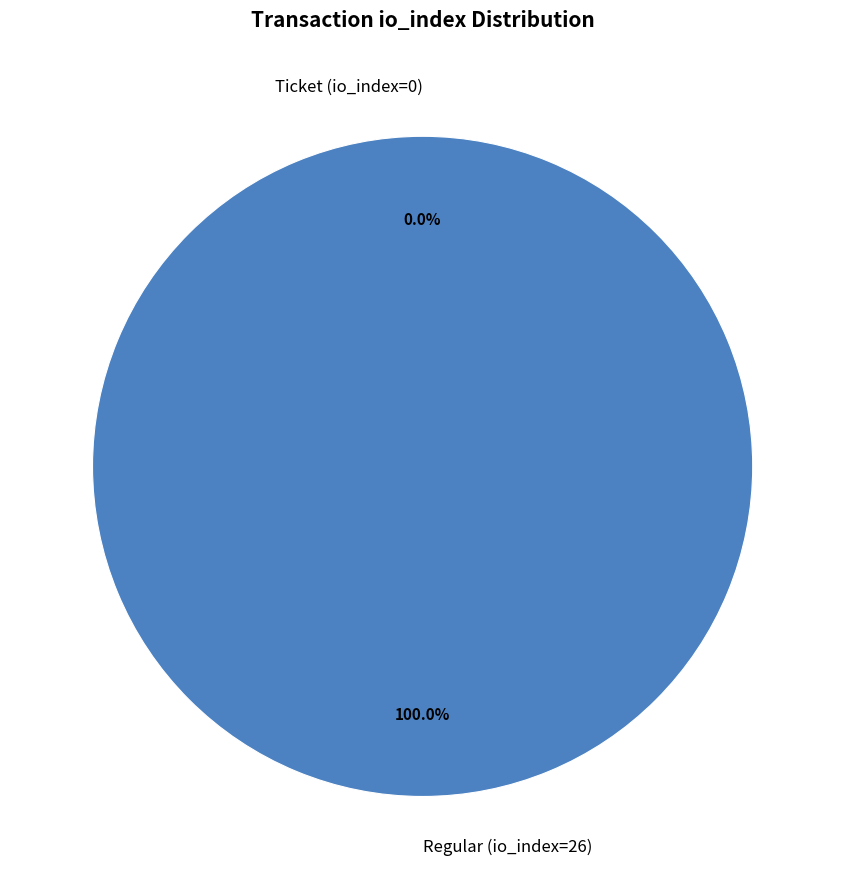

To the nearest percent, what is the difference between the largest and smallest slice percentages?

100%